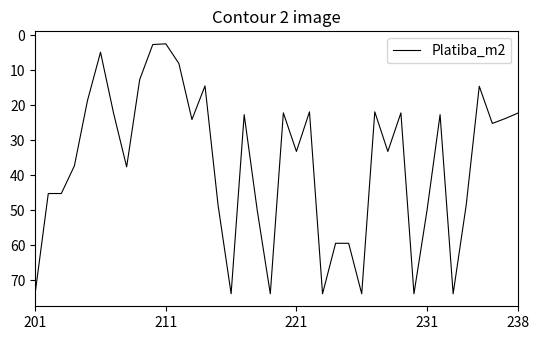

What is the minimum value shown in the chart?

2.5